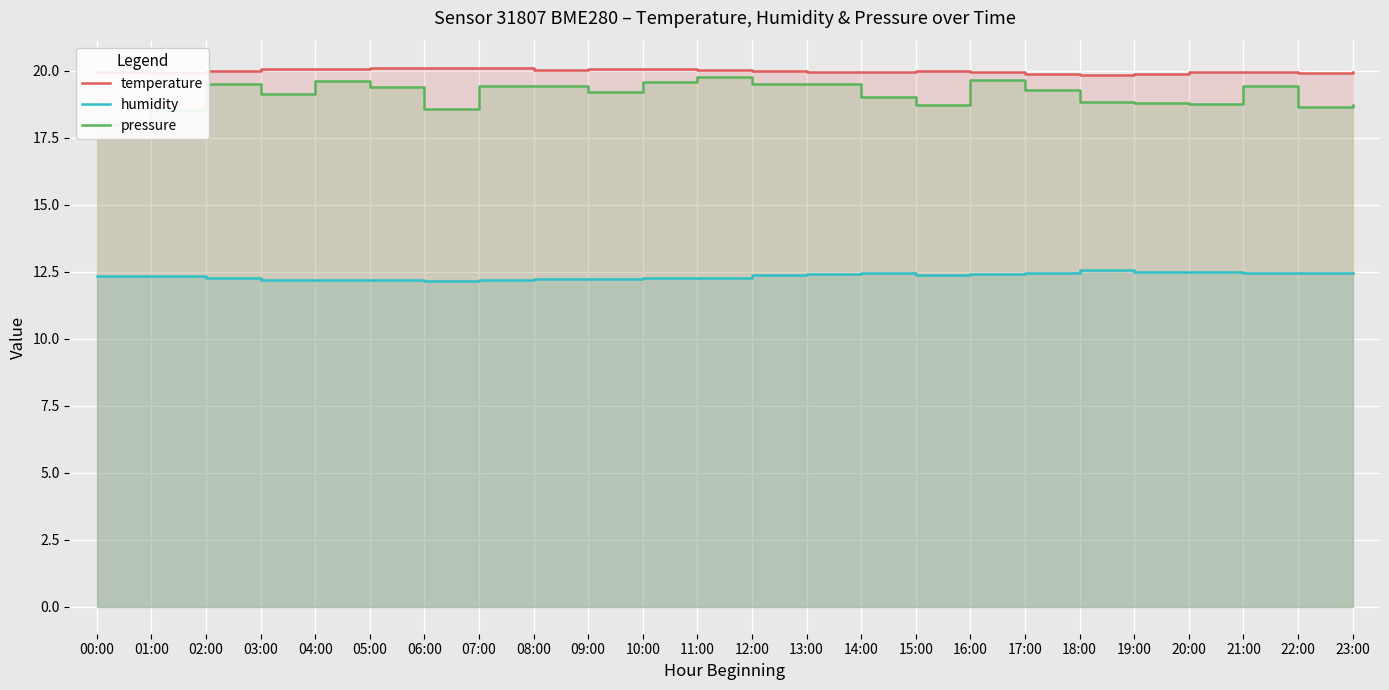

What is the value of the humidity point at the 15th from the left?

12.5